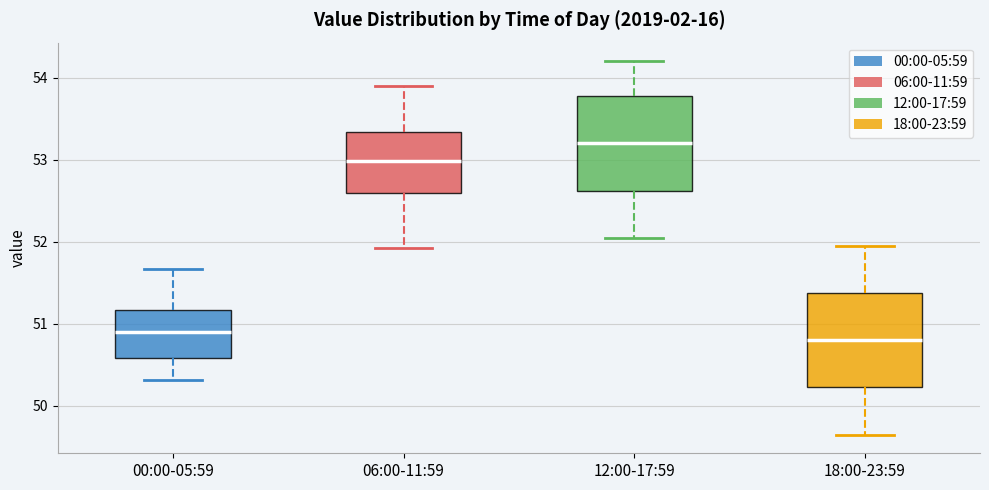

Reading left to right, transcribe this box plot: for each box, give where its median line is, the range the box spans, and where its two whiskers end, as read against the y-axis. The values are not printed on the chart, so give them approximately, as read against the axis.

00:00-05:59: median 50.9, box 50.6 to 51.2, whiskers 50.3 to 51.7
06:00-11:59: median 53.0, box 52.6 to 53.3, whiskers 51.9 to 53.9
12:00-17:59: median 53.2, box 52.6 to 53.8, whiskers 52.1 to 54.2
18:00-23:59: median 50.8, box 50.2 to 51.4, whiskers 49.7 to 52.0